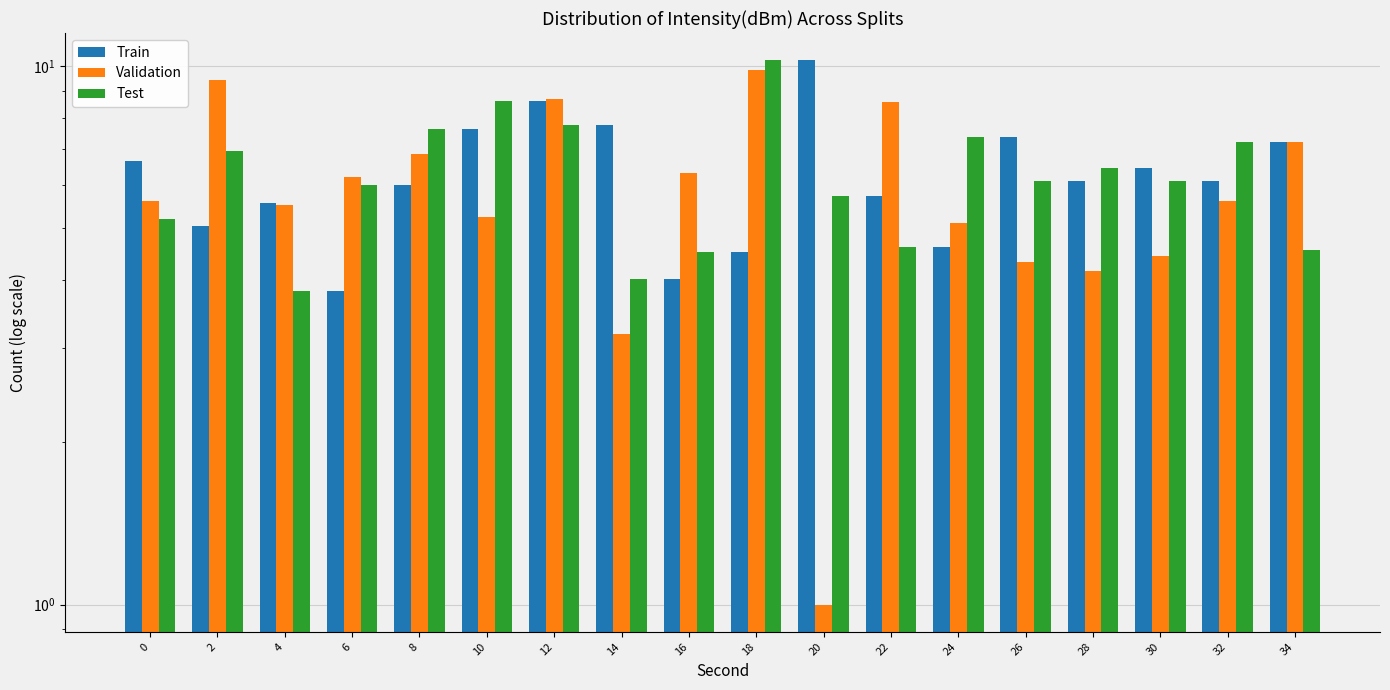

Reading left to right, transcribe all the data shown in this chart.

Train: 6.7	5.0	5.6	3.8	6.0	7.6	8.6	7.8	4.0	4.5	10.2	5.7	4.6	7.4	6.1	6.5	6.1	7.2
Validation: 5.6	9.4	5.5	6.2	6.9	5.2	8.7	3.2	6.3	9.8	1.0	8.6	5.1	4.3	4.2	4.4	5.6	7.2
Test: 5.2	7.0	3.8	6.0	7.6	8.6	7.8	4.0	4.5	10.2	5.7	4.6	7.4	6.1	6.5	6.1	7.2	4.6